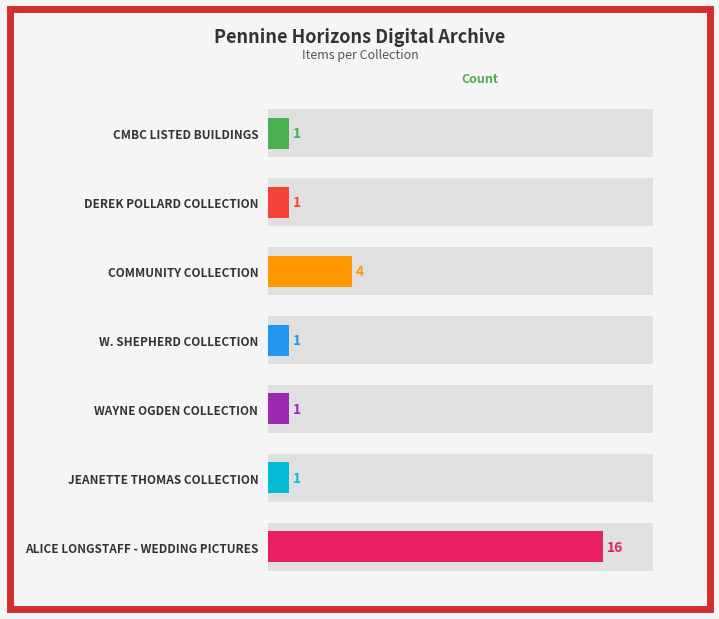

What value does the data have at ALICE LONGSTAFF - WEDDING PICTURES, to the nearest 10?

20